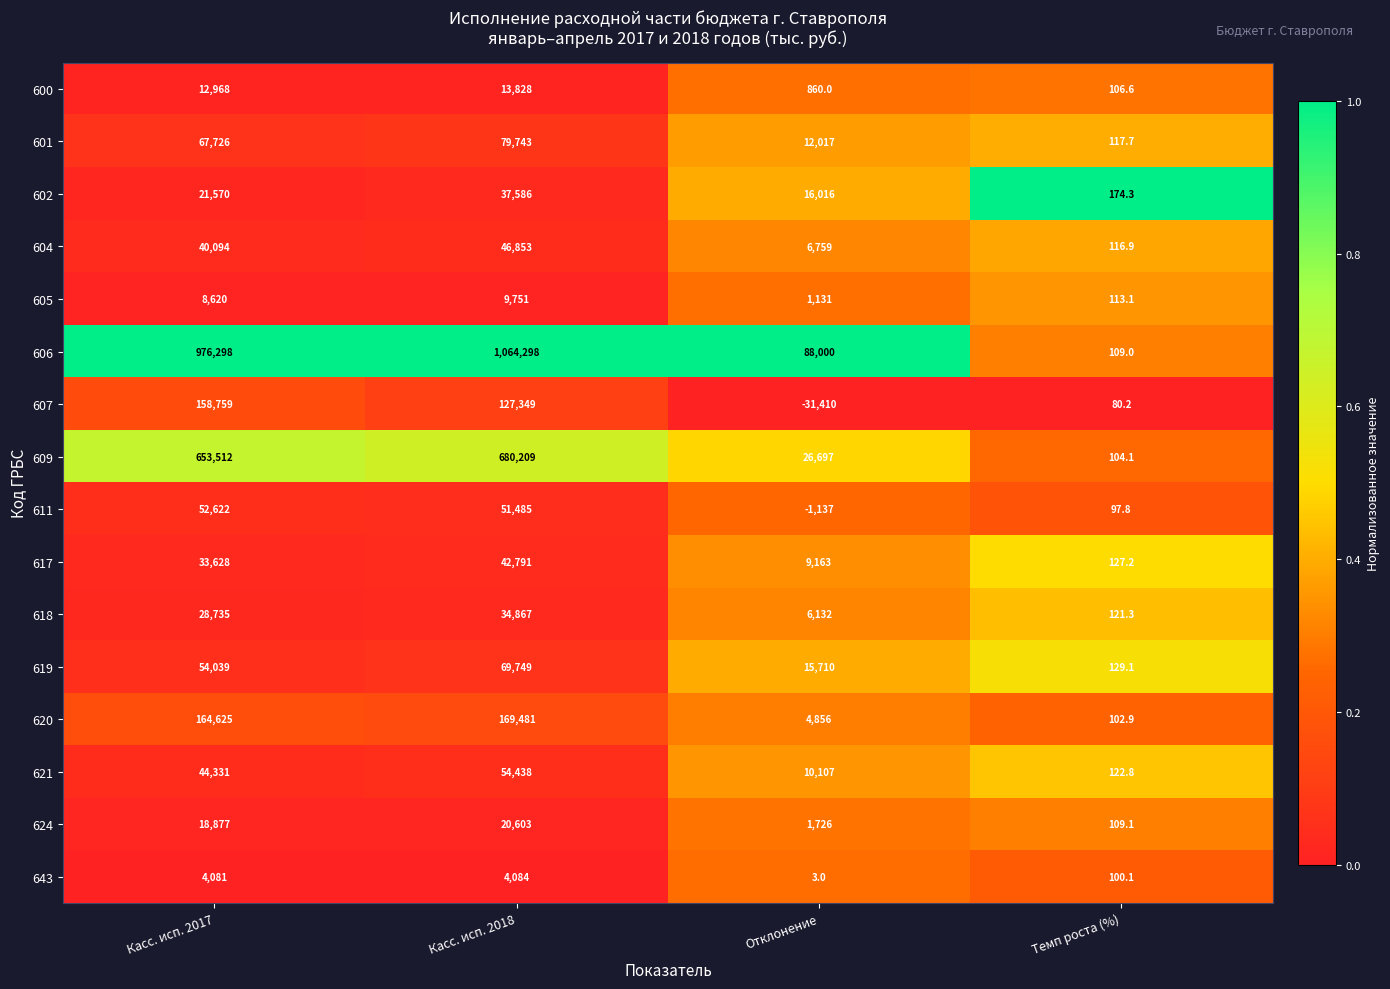

The 601 series shows 4039.6 at Отклонение. True or false?

False